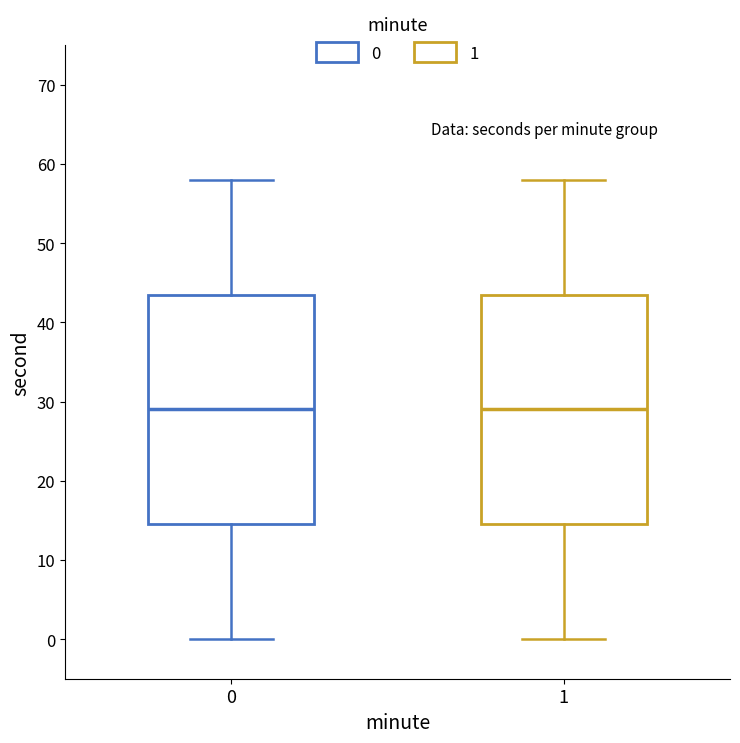

Reading left to right, read every box against the y-axis: the position of its median line, the range the box covers, and the ends of its whiskers. The values are not printed on the chart, so give them approximately, as read against the axis.

0: median 29, box 15 to 44, whiskers 0 to 58
1: median 29, box 15 to 44, whiskers 0 to 58